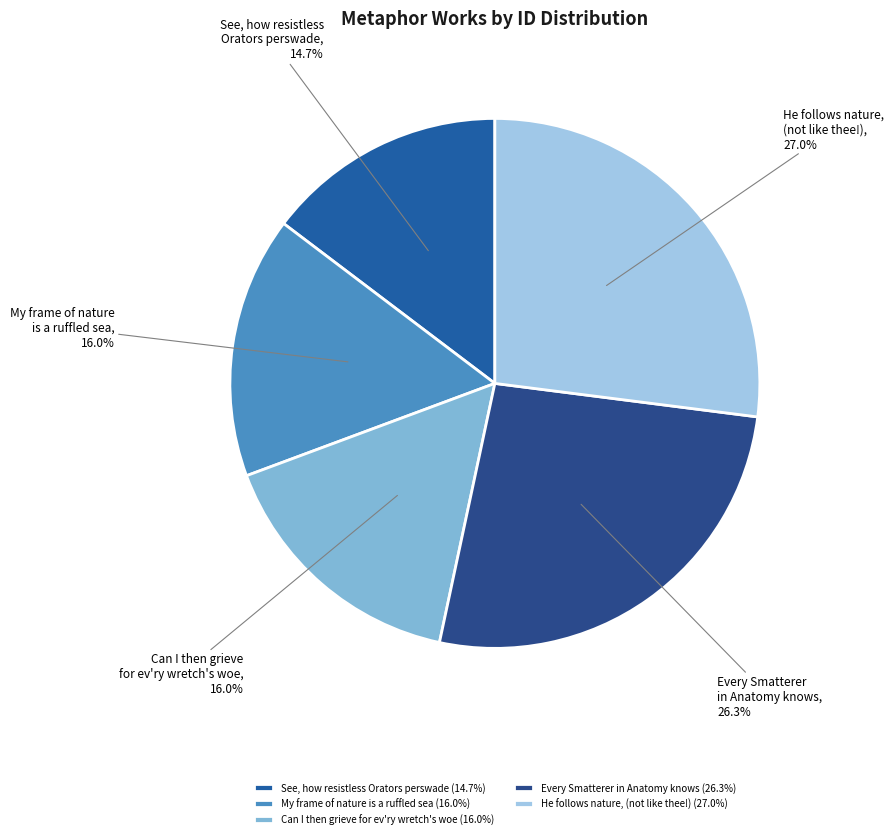

What percentage is NOT represented by He follows nature, (not like thee!)?

73.0%